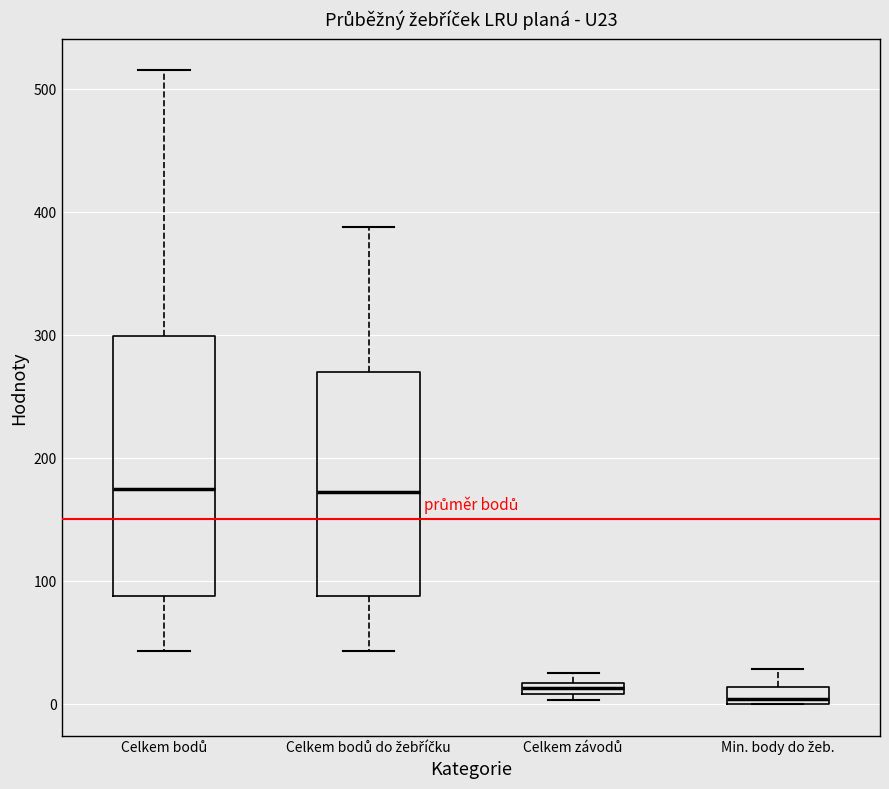

Comparing the boxes themselves (not the whiskers), which one is the tallest?

Celkem bodů